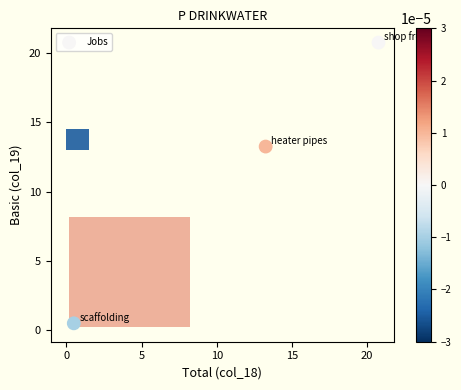

What is the average Y value?

11.5